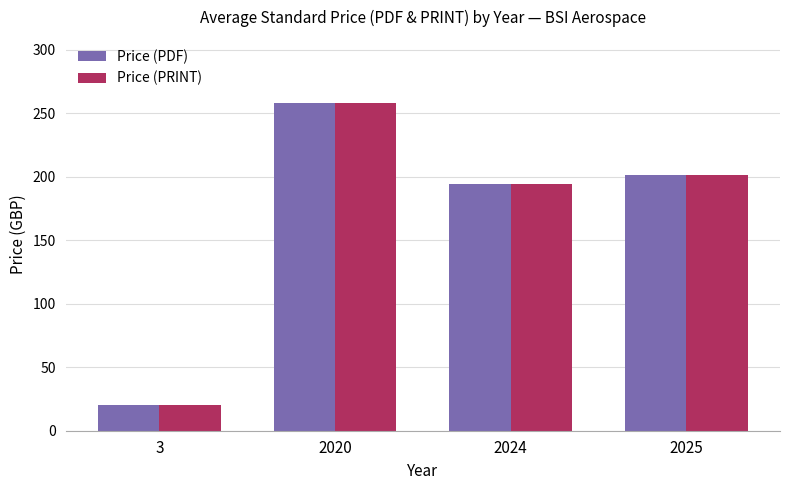

What is the total value across all series at 2020?

516.0